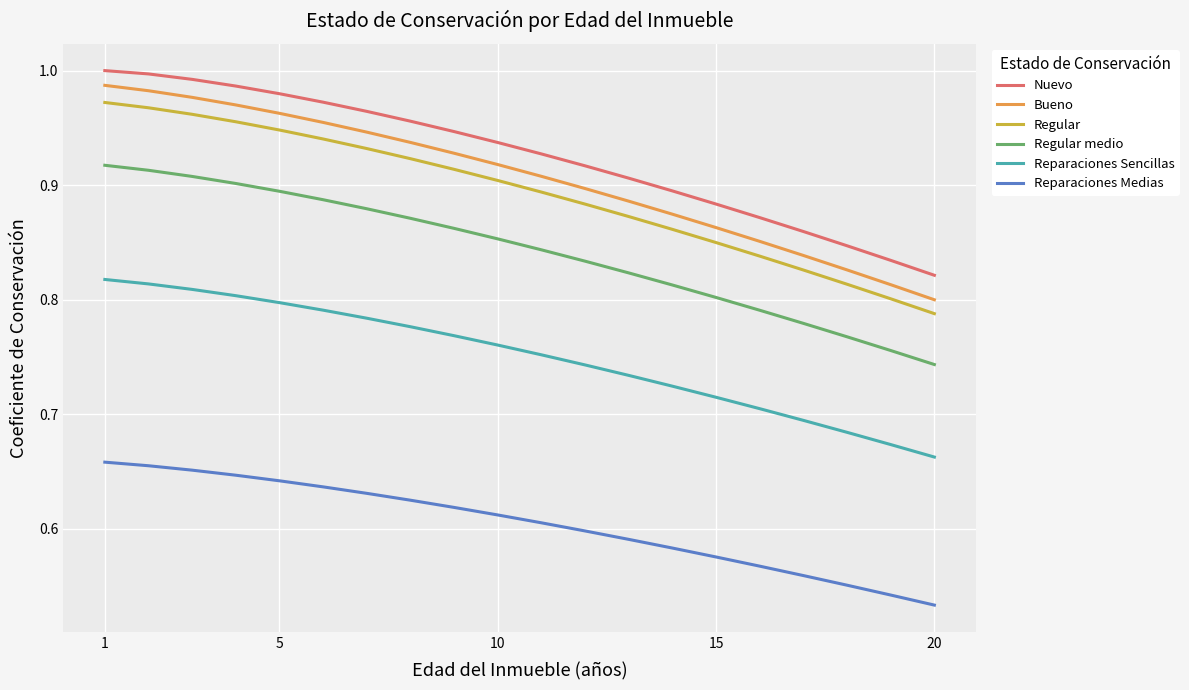

True or false: Reparaciones Sencillas and Regular intersect in this chart.

False